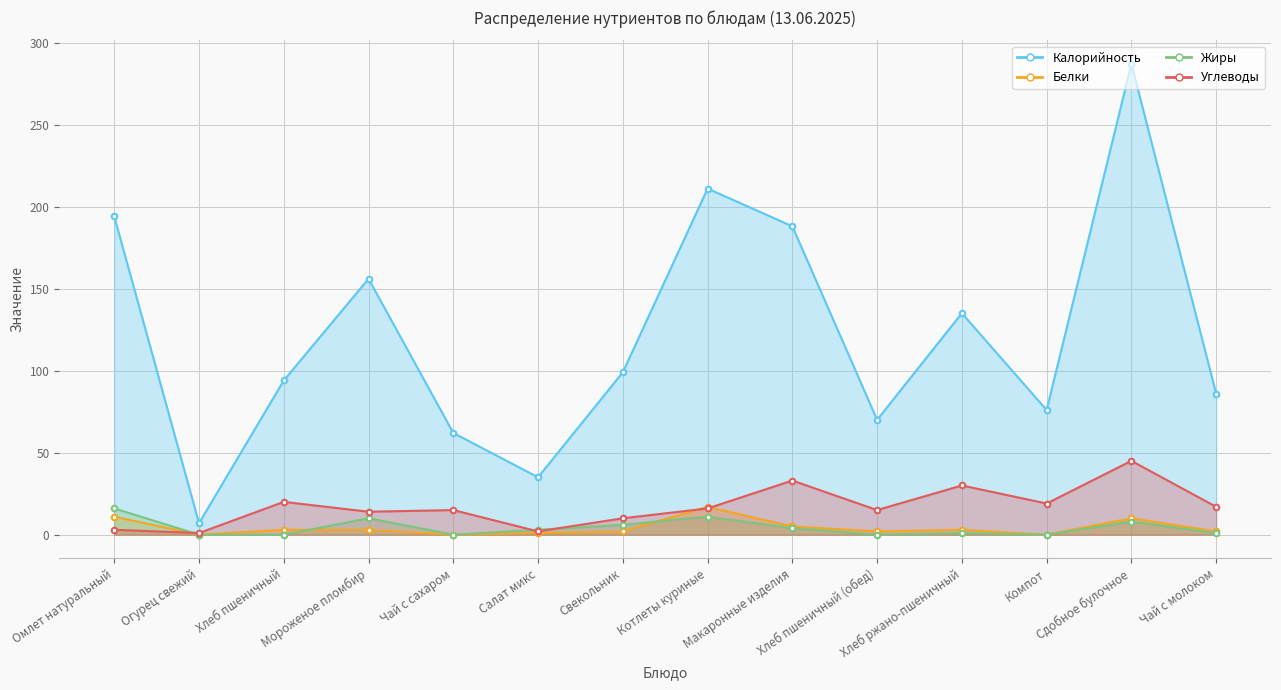

Between Хлеб пшеничный and Салат микс, which series saw the biggest shift?

Калорийность